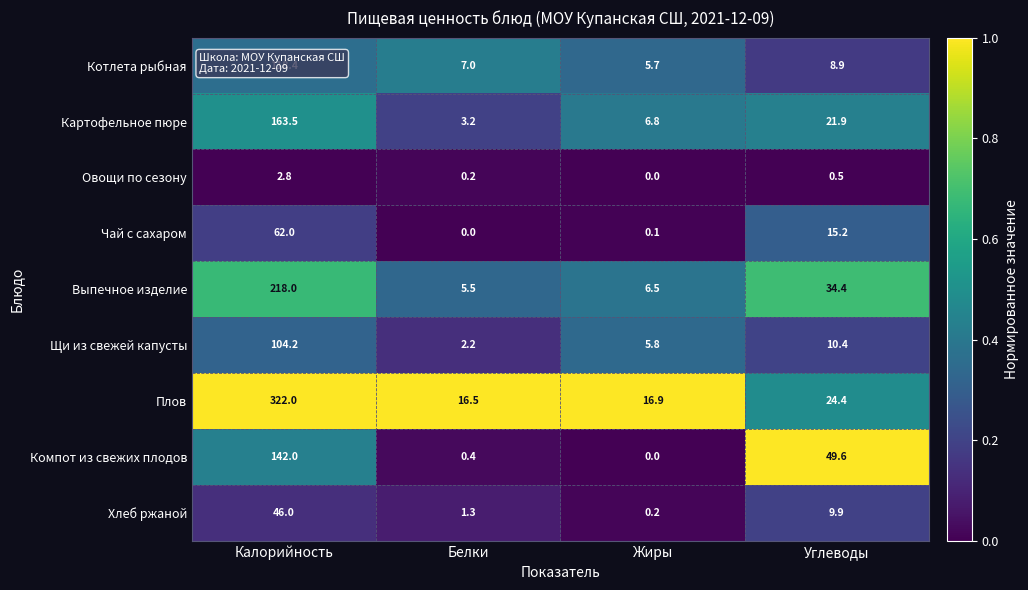

At Белки, list the series in order from largest to smallest.

Плов, Котлета рыбная, Выпечное изделие, Картофельное пюре, Щи из свежей капусты, Хлеб ржаной, Компот из свежих плодов, Овощи по сезону, Чай с сахаром